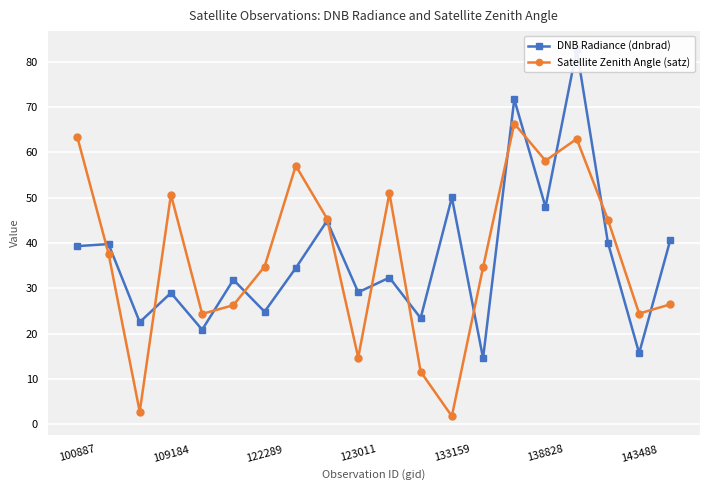

After their last crossing, which series has the higher values: Satellite Zenith Angle (satz) or DNB Radiance (dnbrad)?

DNB Radiance (dnbrad)